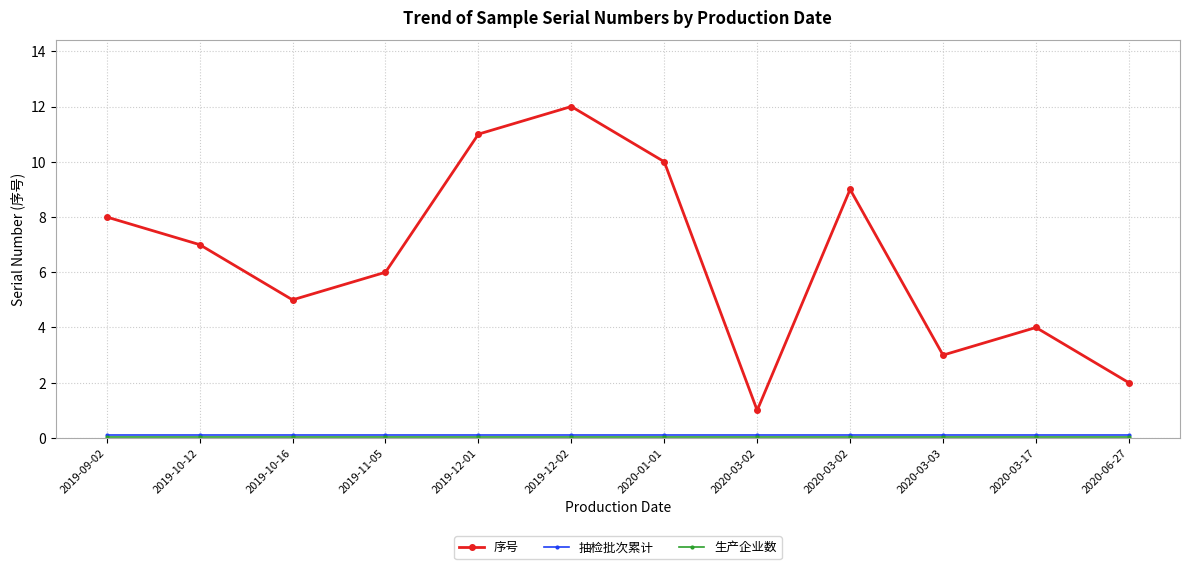

List the labels in order of 抽检批次累计 value, largest first.

2019-09-02, 2019-10-12, 2019-10-16, 2019-11-05, 2019-12-01, 2019-12-02, 2020-01-01, 2020-03-02, 2020-03-02, 2020-03-03, 2020-03-17, 2020-06-27